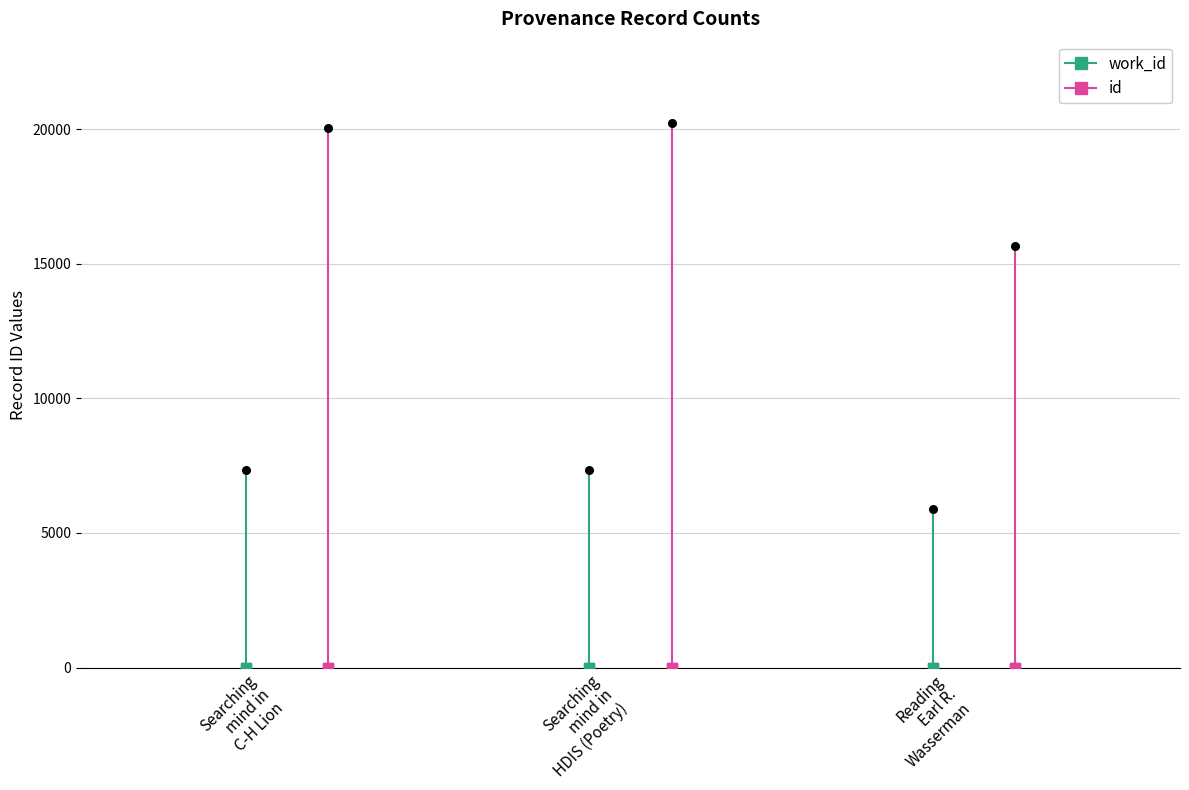

At which label does work_id reach its minimum?

Reading Earl R. Wasserman